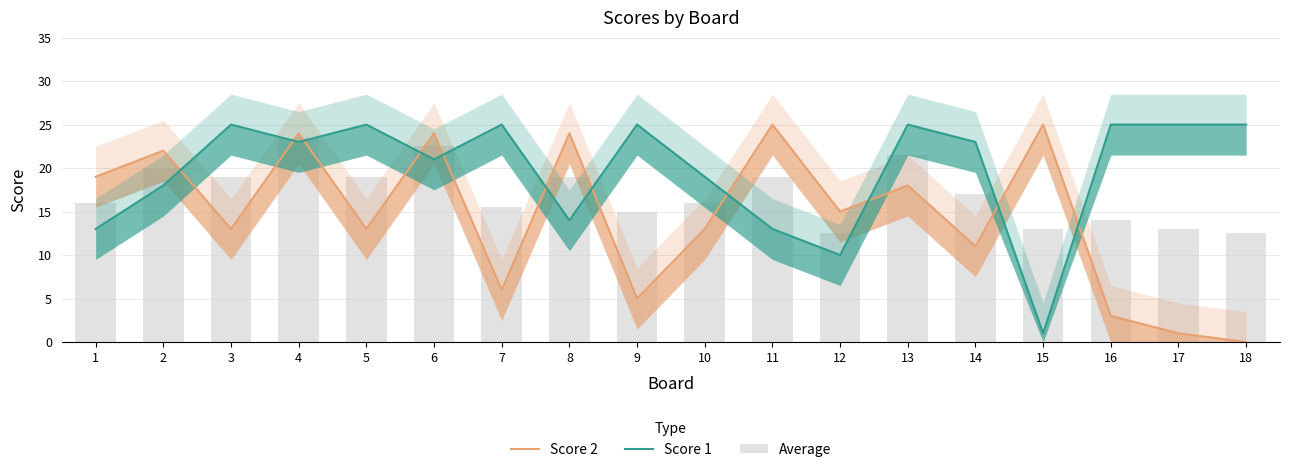

How many values in the Average series exceed 17?

8